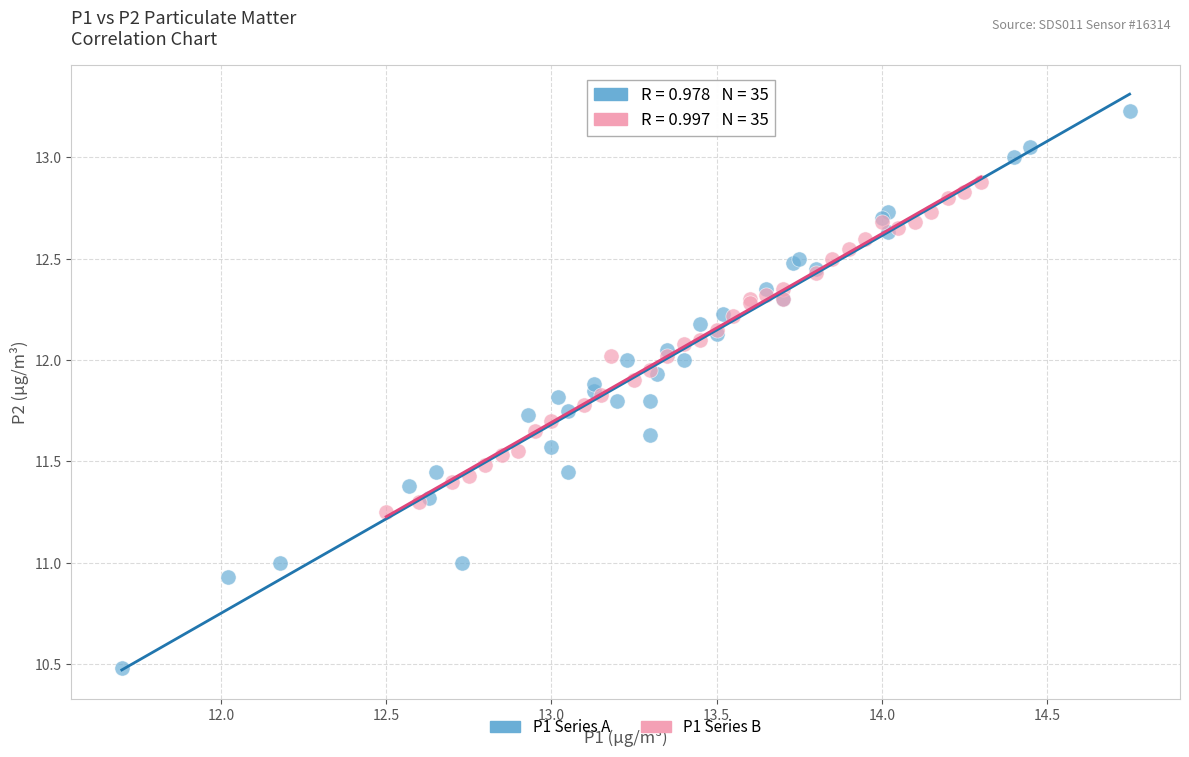

Which series contains the highest Y value?

P1 Series A